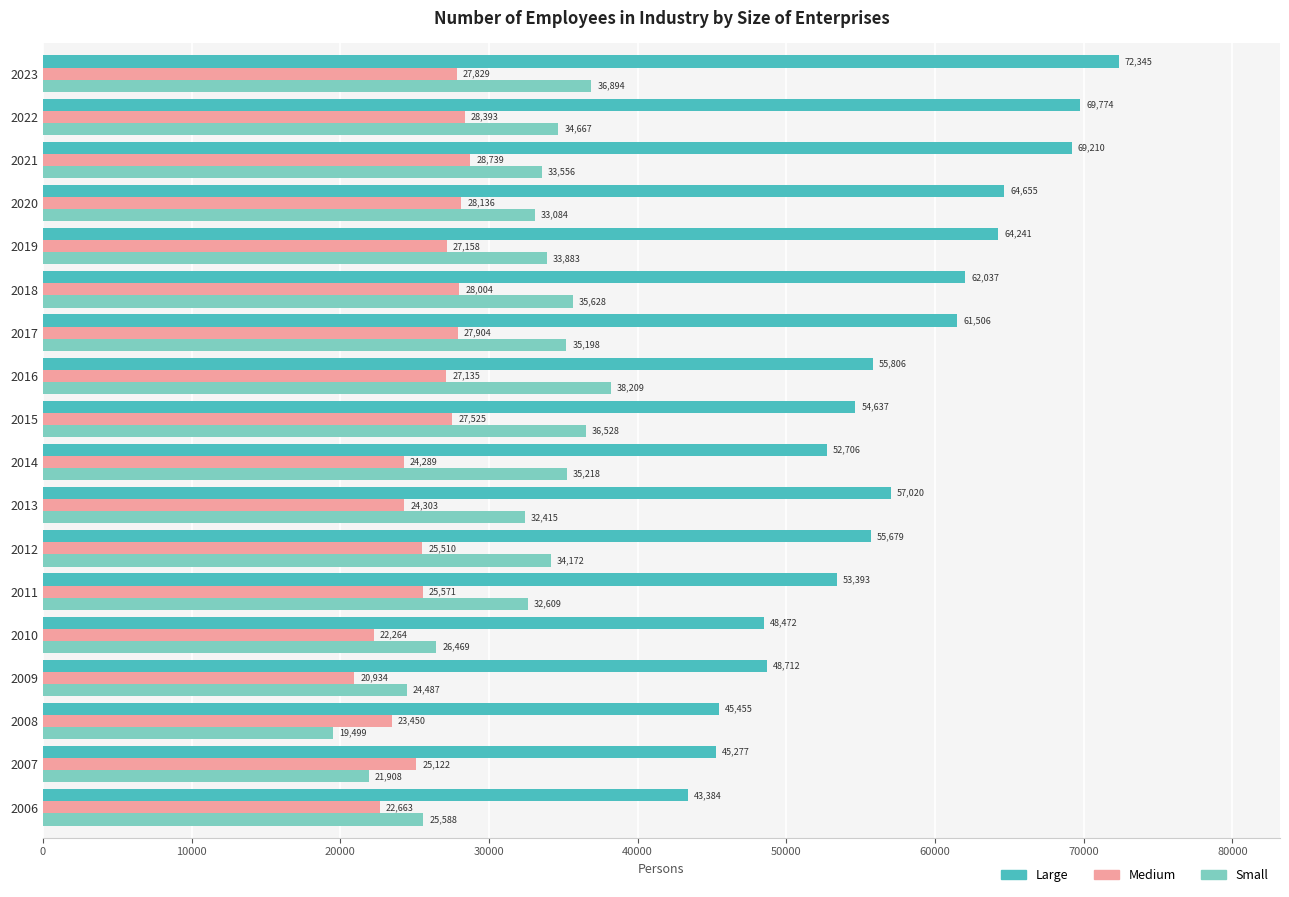

What is the average value of the Medium series?

25829